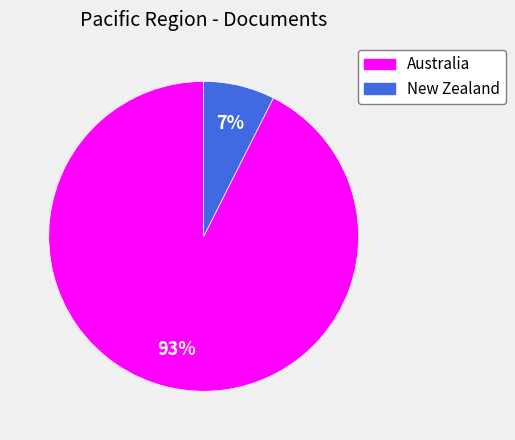

Do New Zealand and Australia together represent more than half of the pie?

Yes